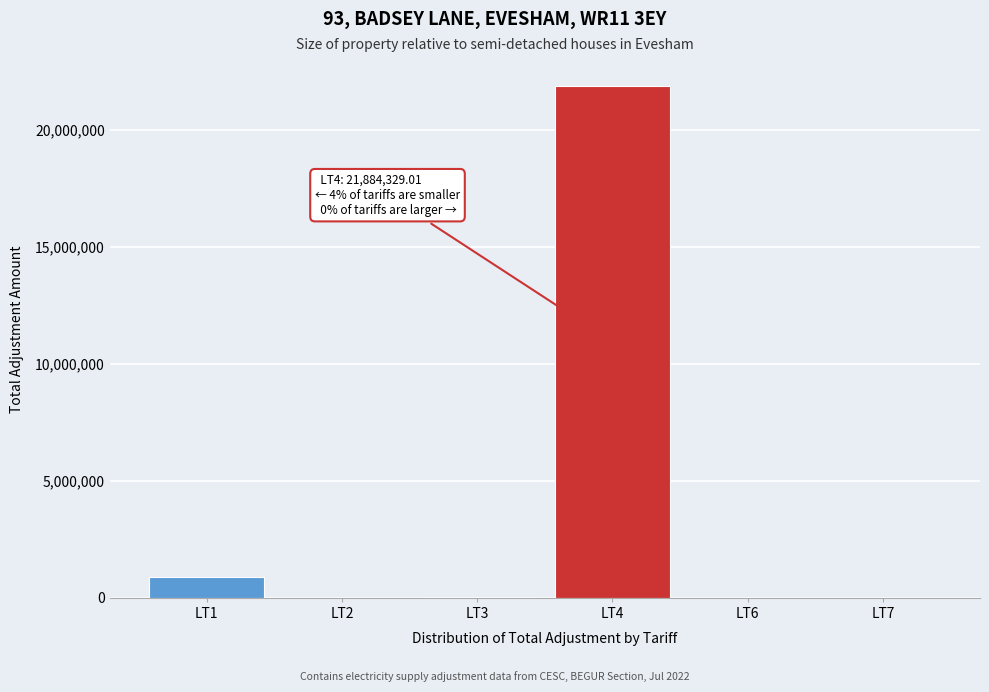

At which category does the chart reach its peak across all series?

LT4